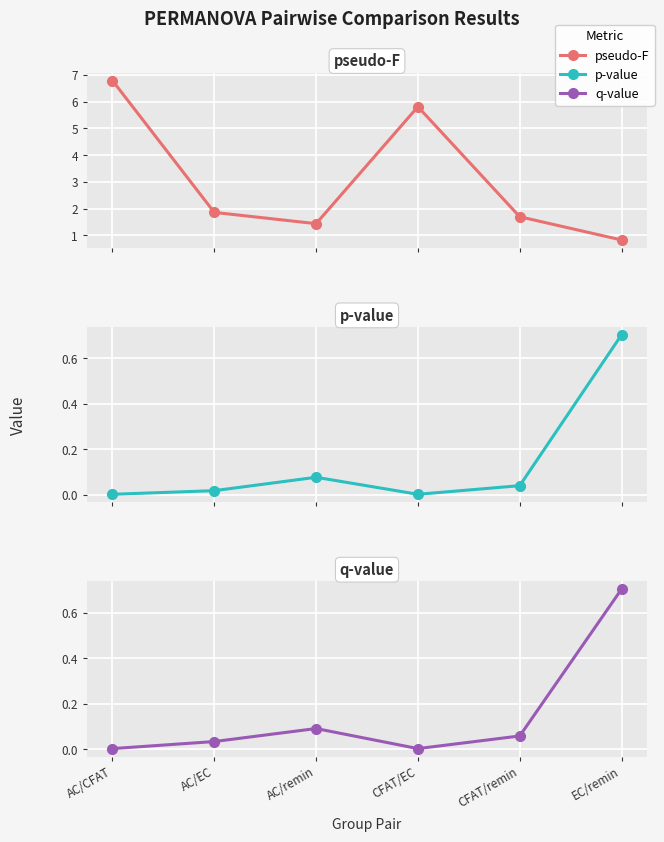

At which category does q-value reach its first local valley?

CFAT/EC